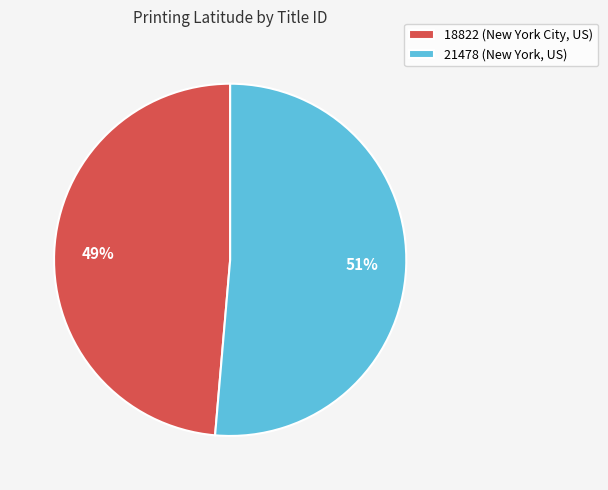

What percentage is the 21478 (New York, US) slice, to the nearest percent?

51%